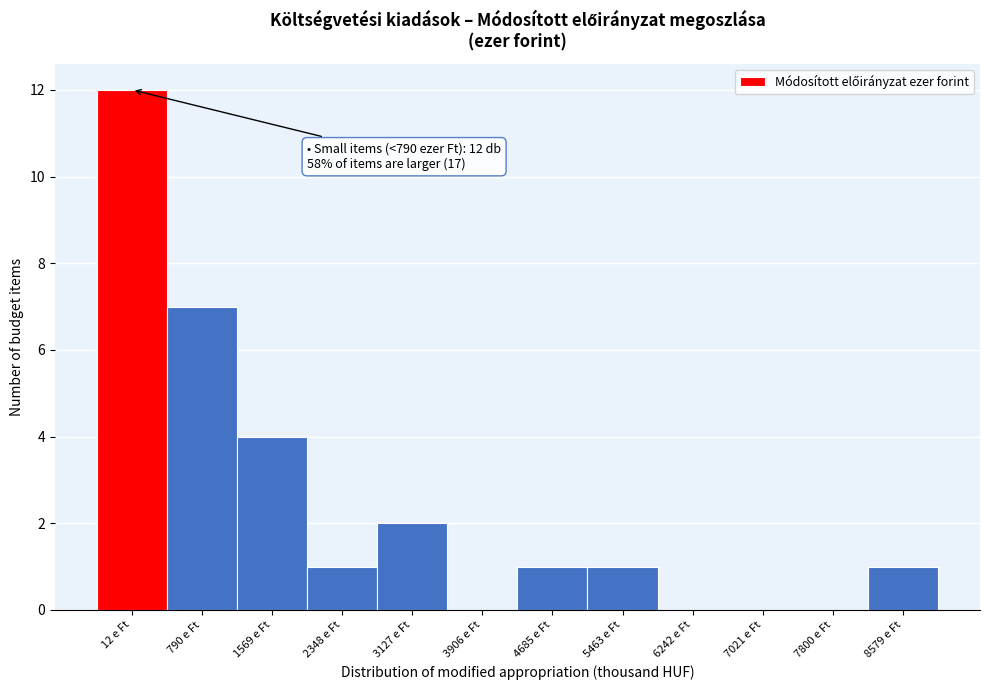

Reading right to left, what are all the values shown in this chart?

8579 e Ft=1	7800 e Ft=0	7021 e Ft=0	6242 e Ft=0	5463 e Ft=1	4685 e Ft=1	3906 e Ft=0	3127 e Ft=2	2348 e Ft=1	1569 e Ft=4	790 e Ft=7	12 e Ft=12